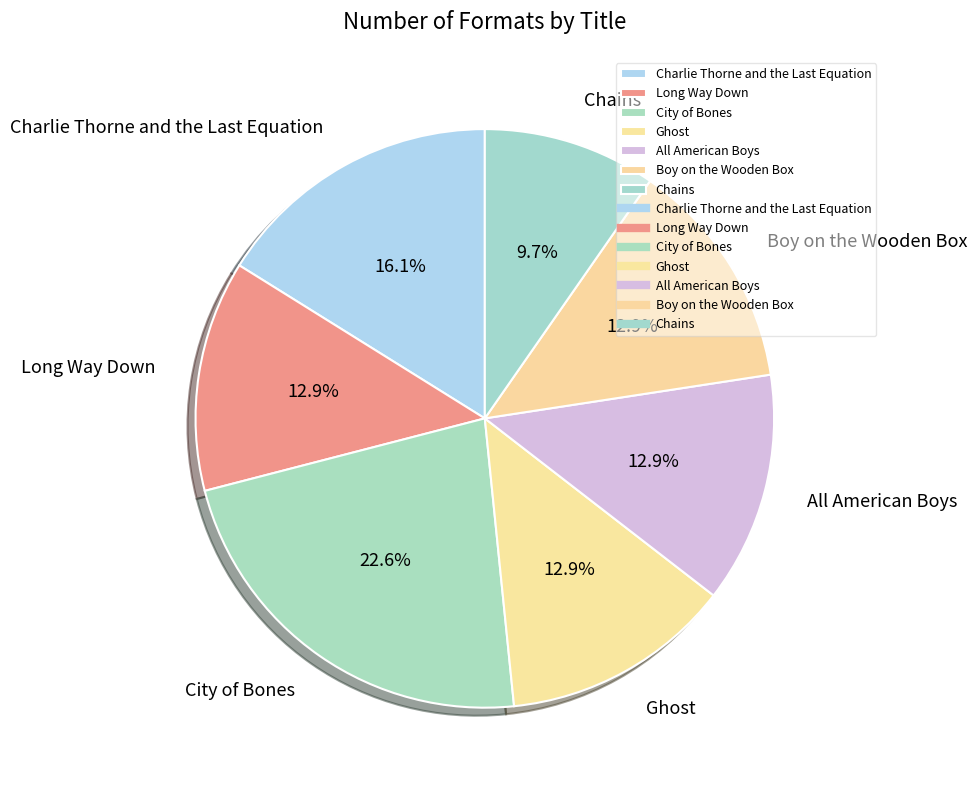

Is Boy on the Wooden Box the majority of the pie?

No